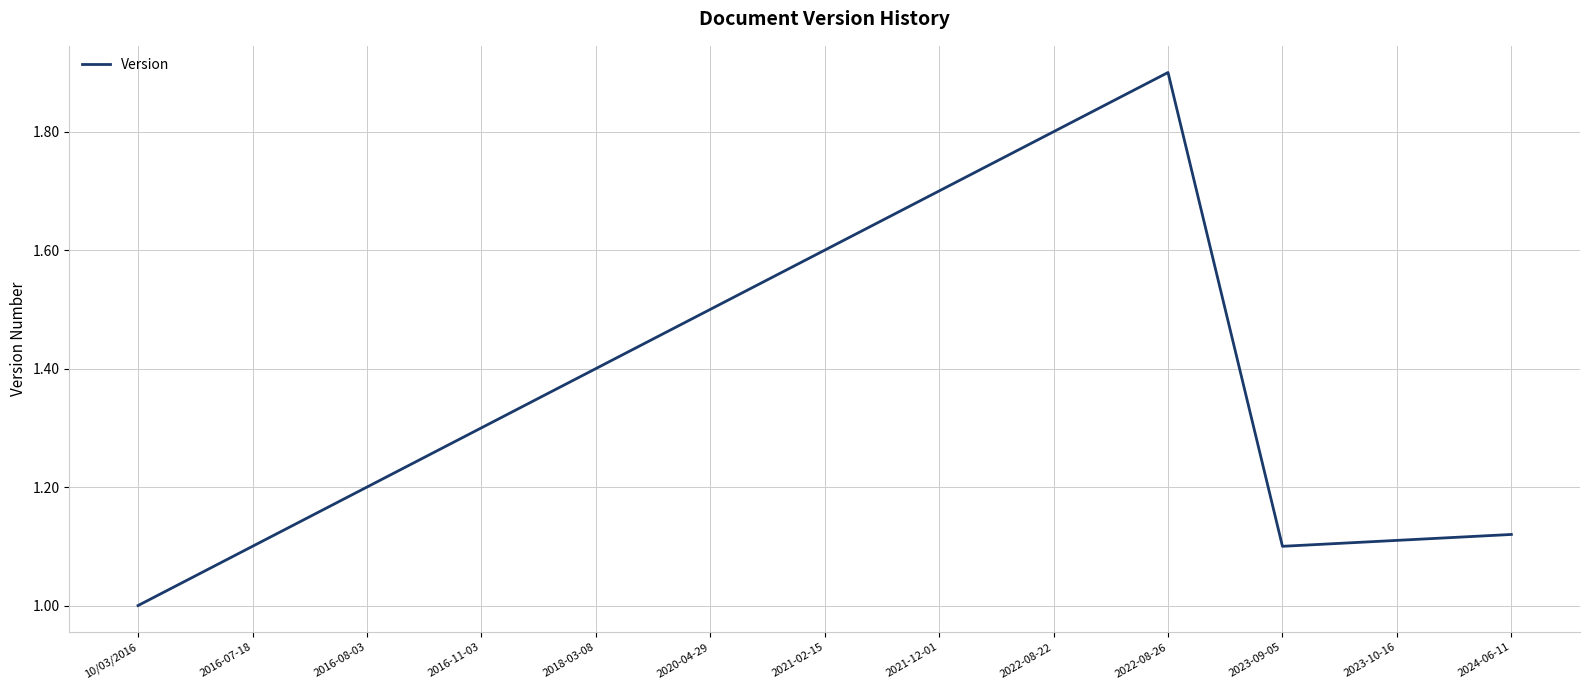

Where is the first local minimum?

2023-09-05